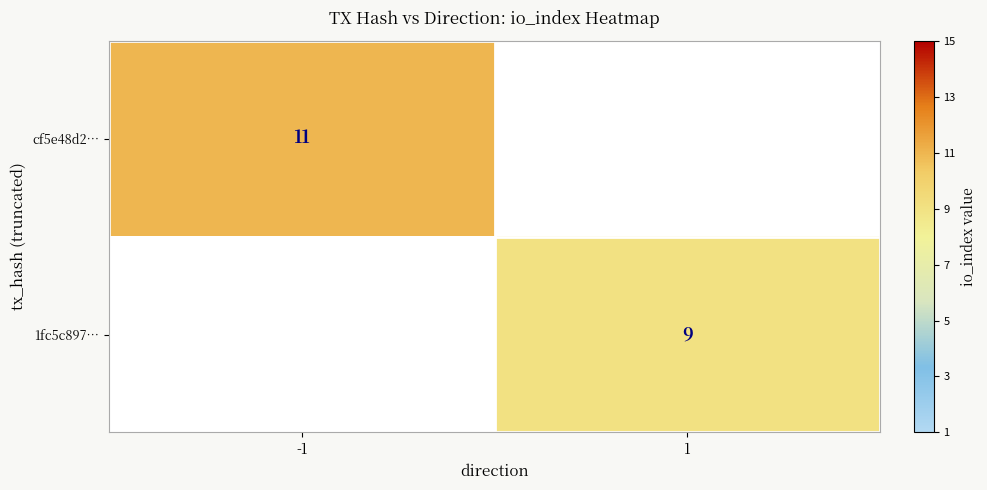

Is it true that 1fc5c897… equals 4 at 1?

False